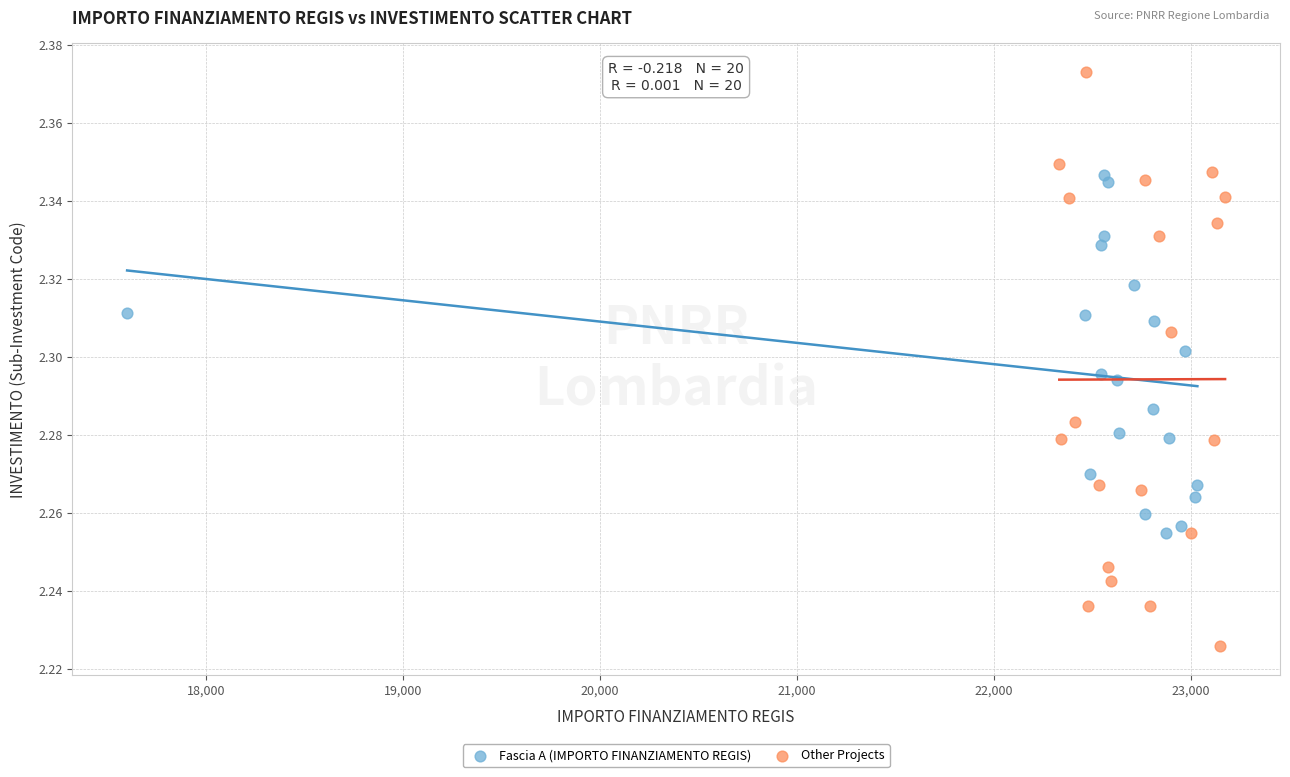

What are all the series names shown in the legend?

Fascia A (IMPORTO FINANZIAMENTO REGIS), Other Projects